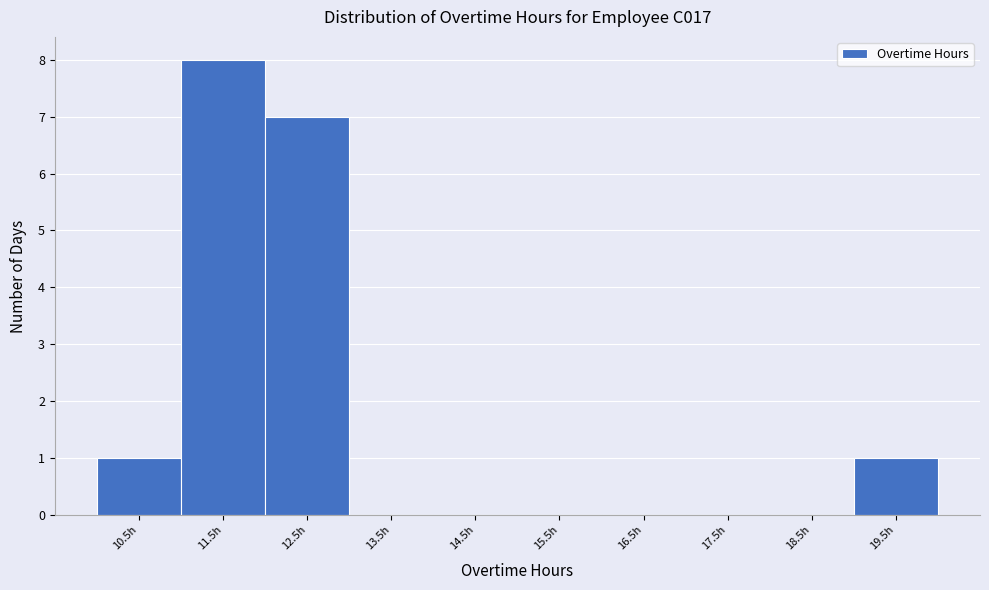

Reading left to right, transcribe all the data shown in this chart.

10.5h=1	11.5h=8	12.5h=7	13.5h=0	14.5h=0	15.5h=0	16.5h=0	17.5h=0	18.5h=0	19.5h=1